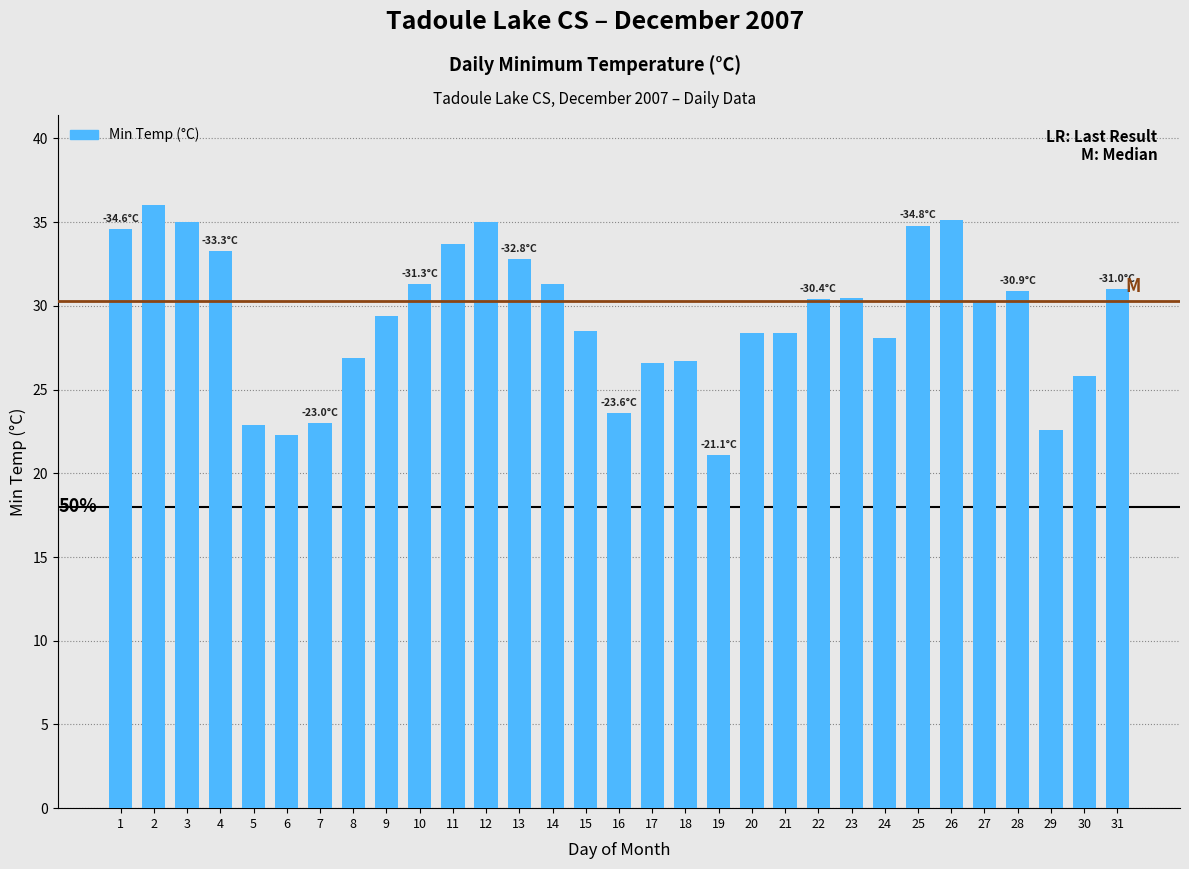

Approximately how many times larger is the value at 23 compared to 24?

1.1